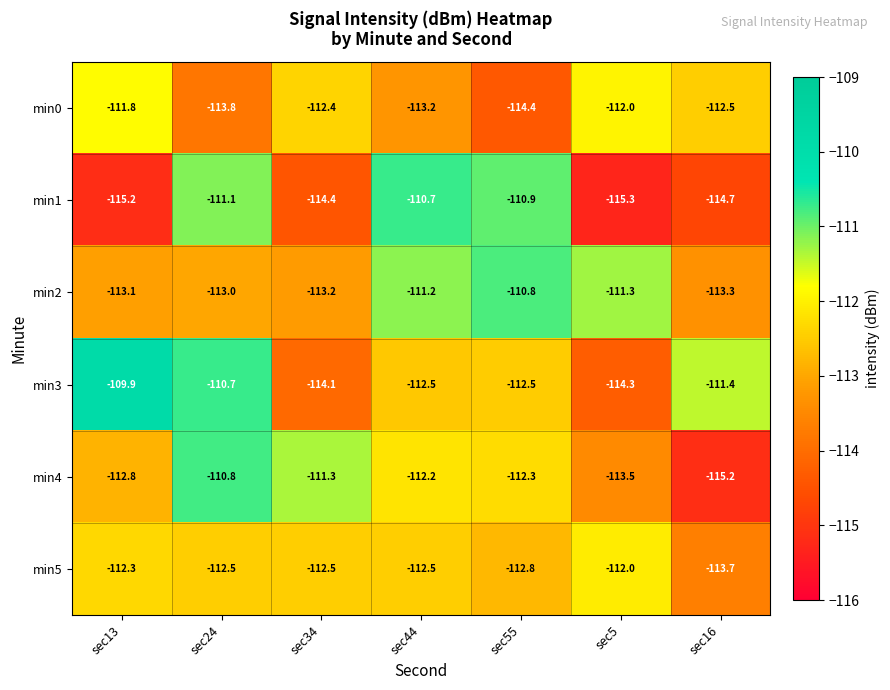

What is the total value across all series at sec5?

-678.4